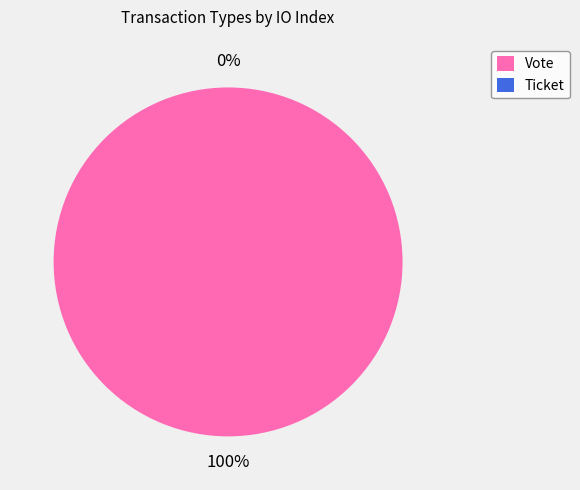

Which has a higher value, Ticket or Vote?

Vote